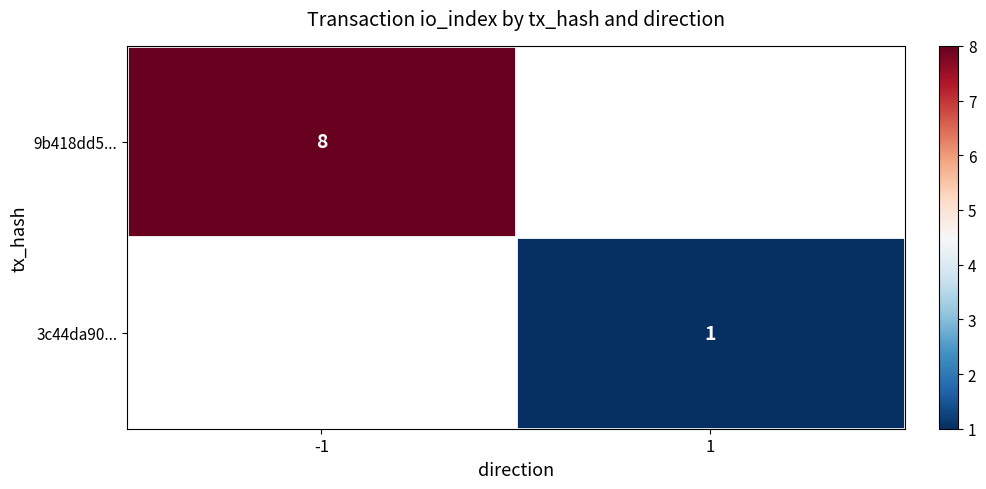

The value of 3c44da90... at 1 is 1. True or false?

True